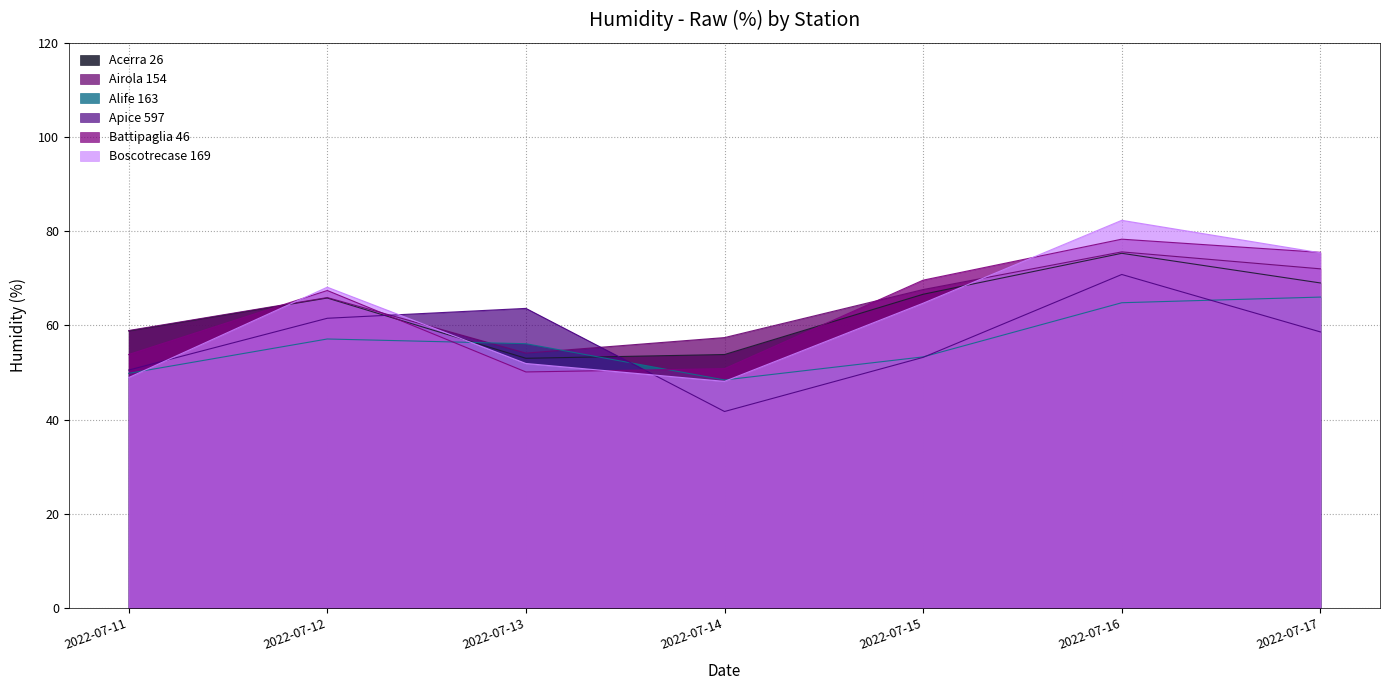

What is the highest value of the Alife 163 series?

66.0